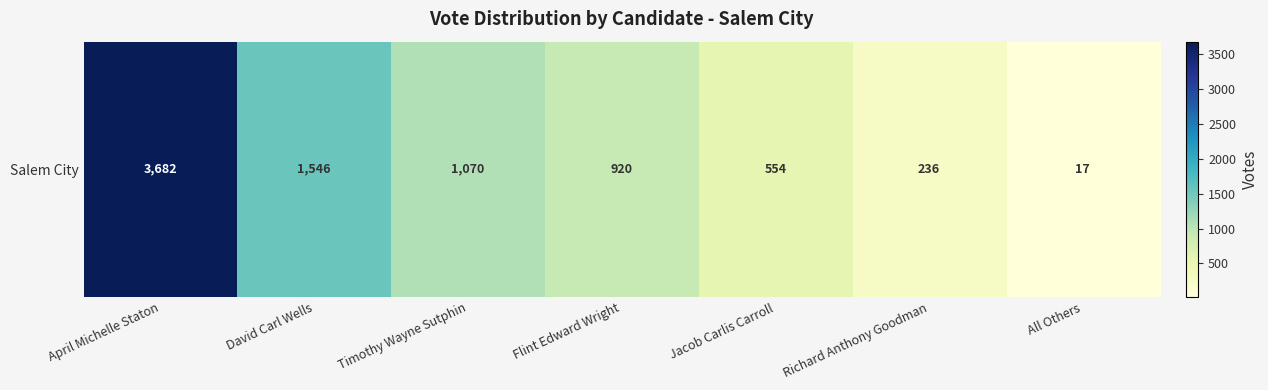

At which label is the value closest to 1849?

David Carl Wells